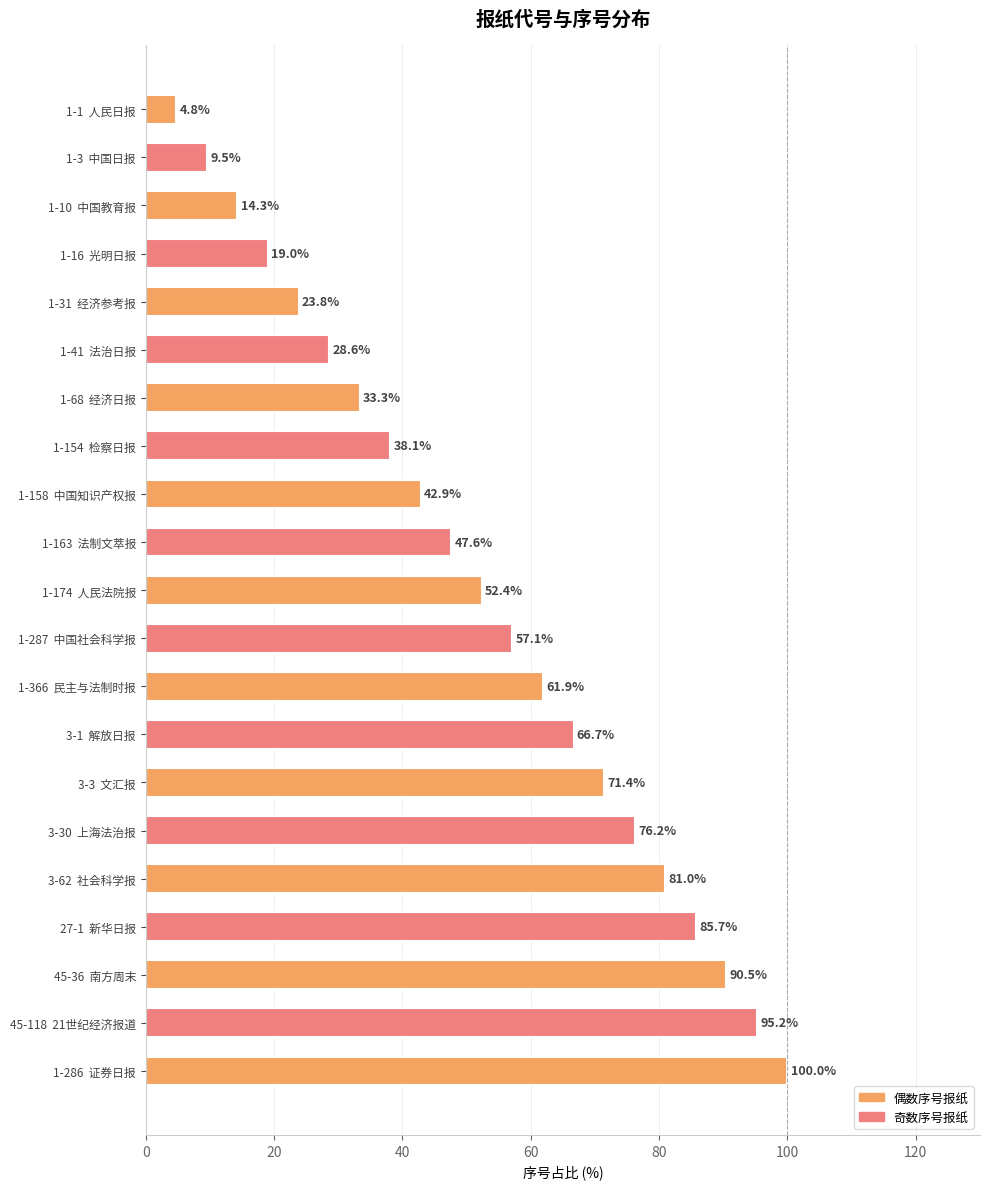

Reading top to bottom, transcribe all the data shown in this chart.

4.8	9.5	14.3	19.0	23.8	28.6	33.3	38.1	42.9	47.6	52.4	57.1	61.9	66.7	71.4	76.2	81.0	85.7	90.5	95.2	100.0